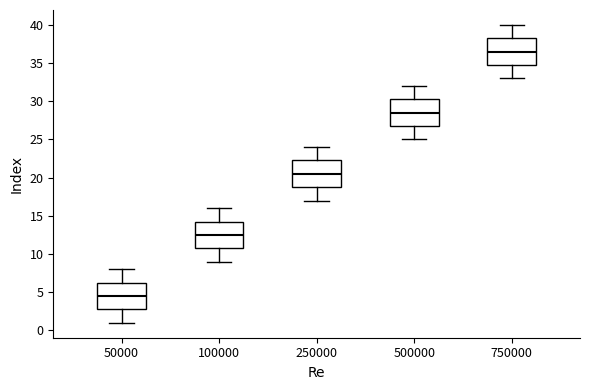

Which box's median line is the lowest?

50000